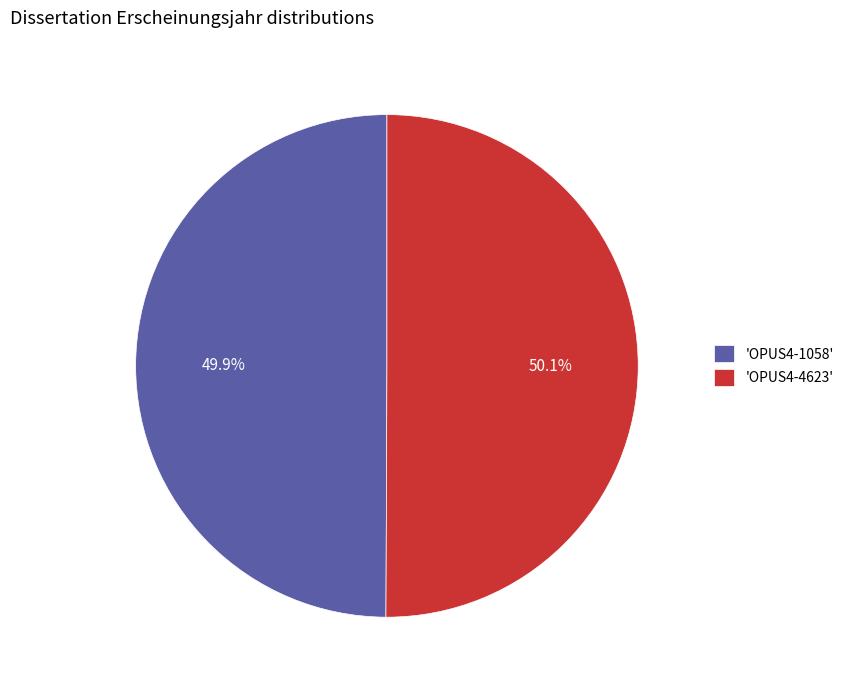

Is there any slice that represents more than half of the pie?

Yes